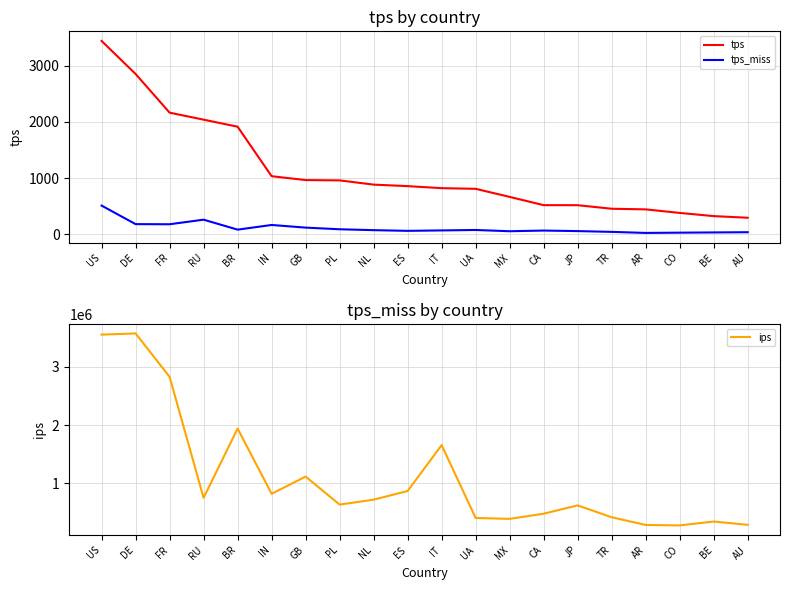

Reading right to left, transcribe all the data shown in this chart.

tps: AU=294.4	BE=323.5	CO=380.4	AR=443.6	TR=454.7	JP=518.0	CA=518.7	MX=665.6	UA=809.5	IT=821.2	ES=857.3	NL=884.2	PL=959.7	GB=965.1	IN=1034.3	BR=1915.2	RU=2040.9	FR=2165.5	DE=2854.6	US=3442.5
tps_miss: AU=37.0	BE=33.0	CO=29.0	AR=24.4	TR=42.9	JP=56.9	CA=66.4	MX=54.3	UA=76.6	IT=68.8	ES=61.3	NL=73.5	PL=89.4	GB=118.8	IN=165.8	BR=82.7	RU=260.2	FR=178.5	DE=180.7	US=511.0
ips: AU=285886.0	BE=342262.0	CO=275689.0	AR=283715.0	TR=416051.0	JP=619902.0	CA=477150.0	MX=388296.0	UA=403619.0	IT=1655959.0	ES=867461.0	NL=718176.0	PL=633691.0	GB=1114939.0	IN=818937.0	BR=1940786.0	RU=749017.0	FR=2829547.0	DE=3575195.0	US=3554715.0